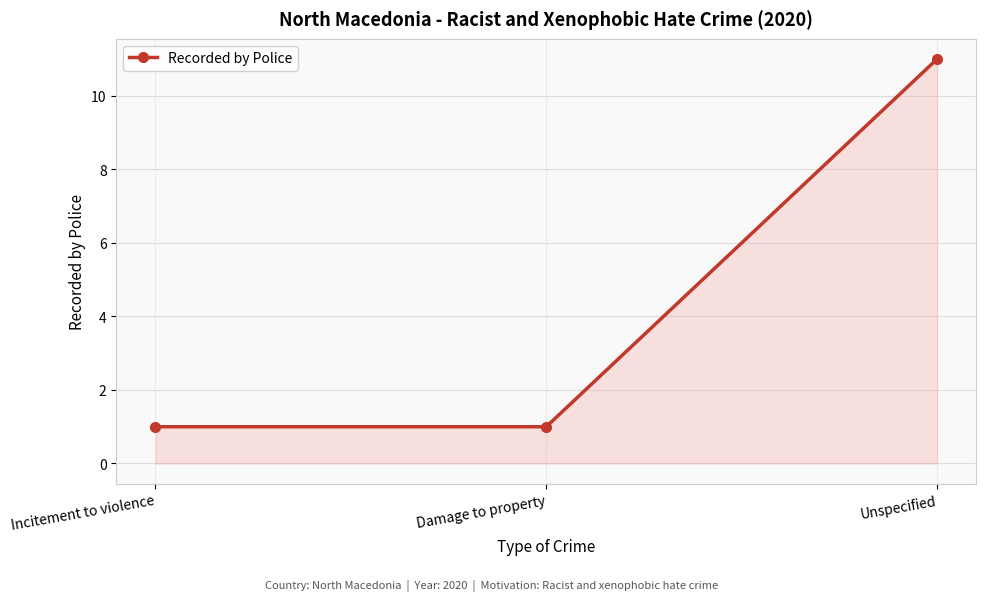

What is the sum of the values at Unspecified and Damage to property?

12